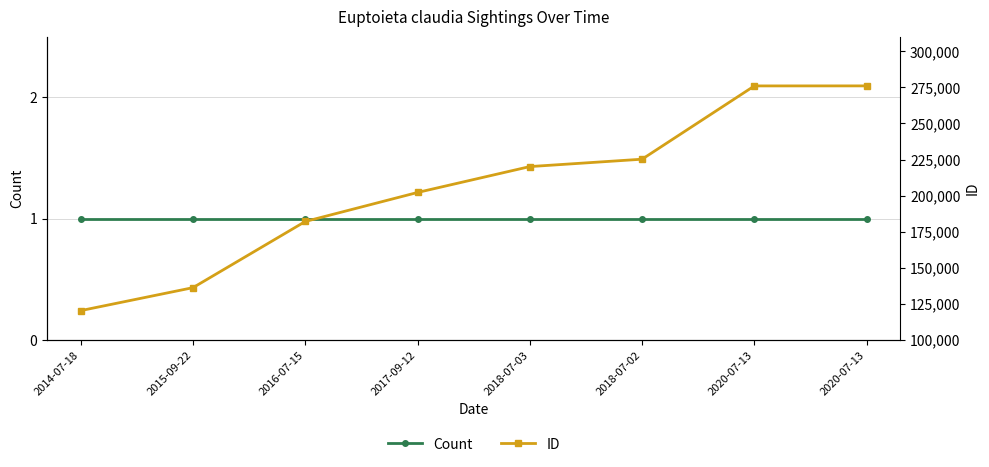

Rank the categories by ID value from highest to lowest.

2020-07-13, 2020-07-13, 2018-07-02, 2018-07-03, 2017-09-12, 2016-07-15, 2015-09-22, 2014-07-18